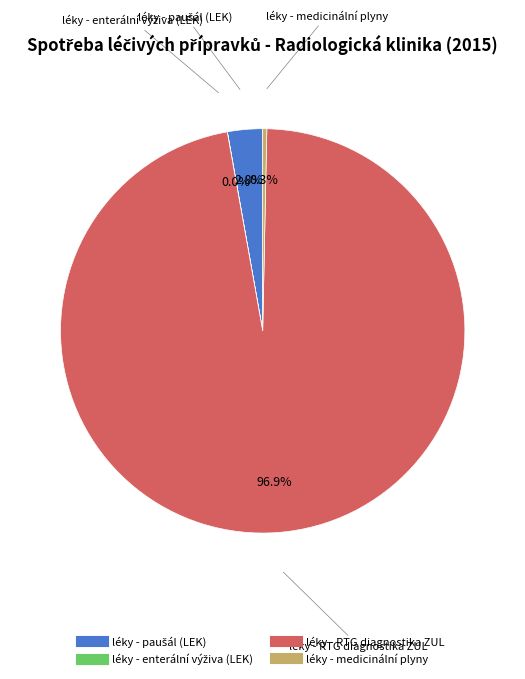

To the nearest percent, what is the average slice percentage?

25%